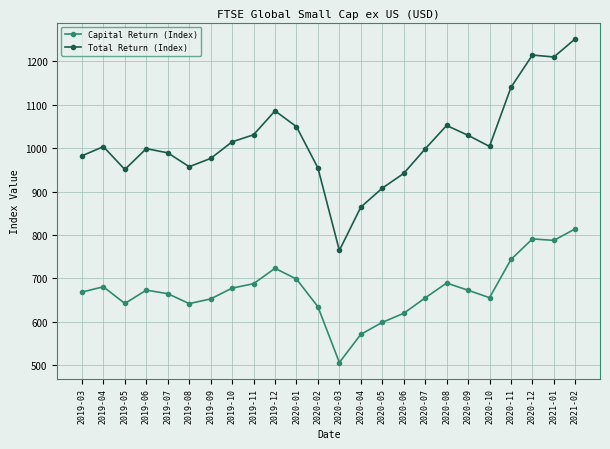

True or false: Capital Return (Index) and Total Return (Index) cross at least once.

False